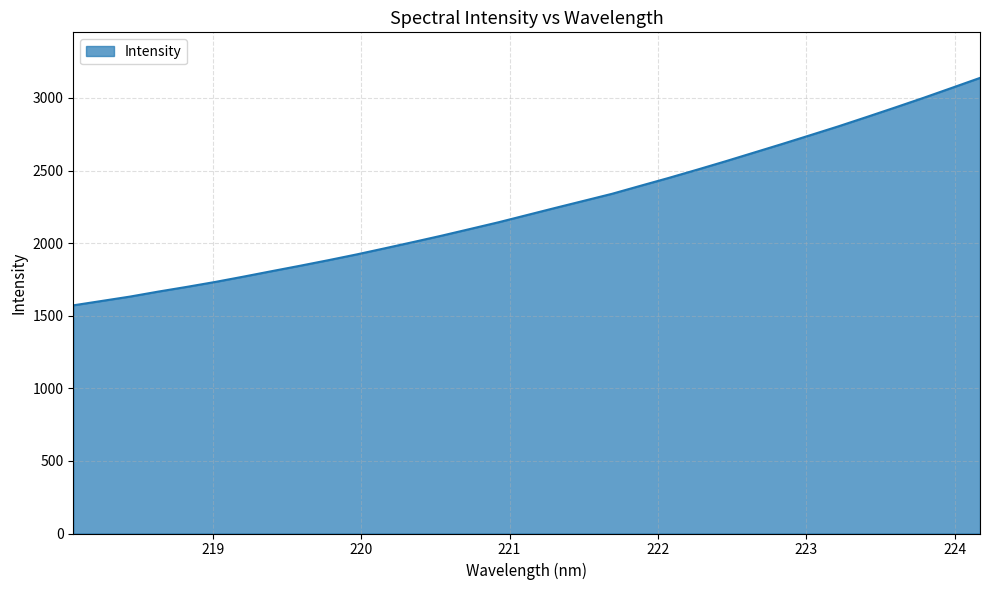

What is the minimum value shown in the chart?

1571.5